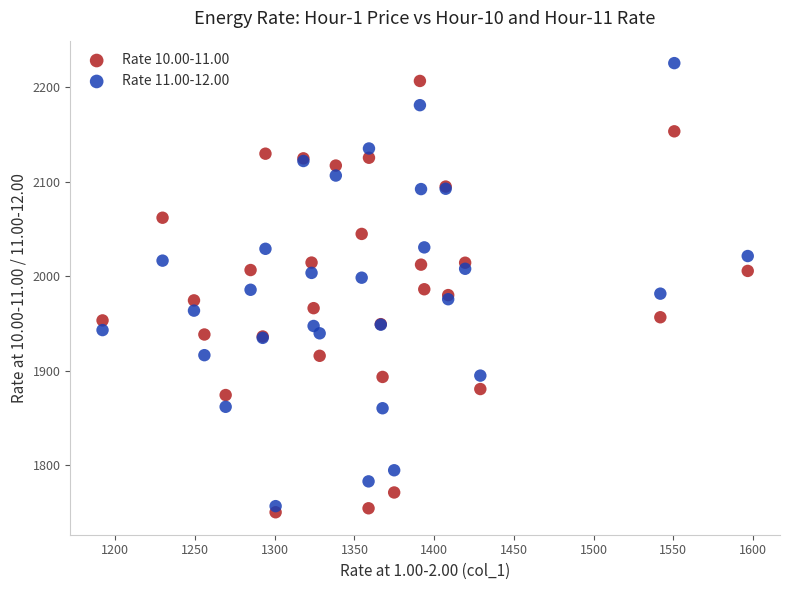

What are all the series names shown in the legend?

Rate 10.00-11.00, Rate 11.00-12.00